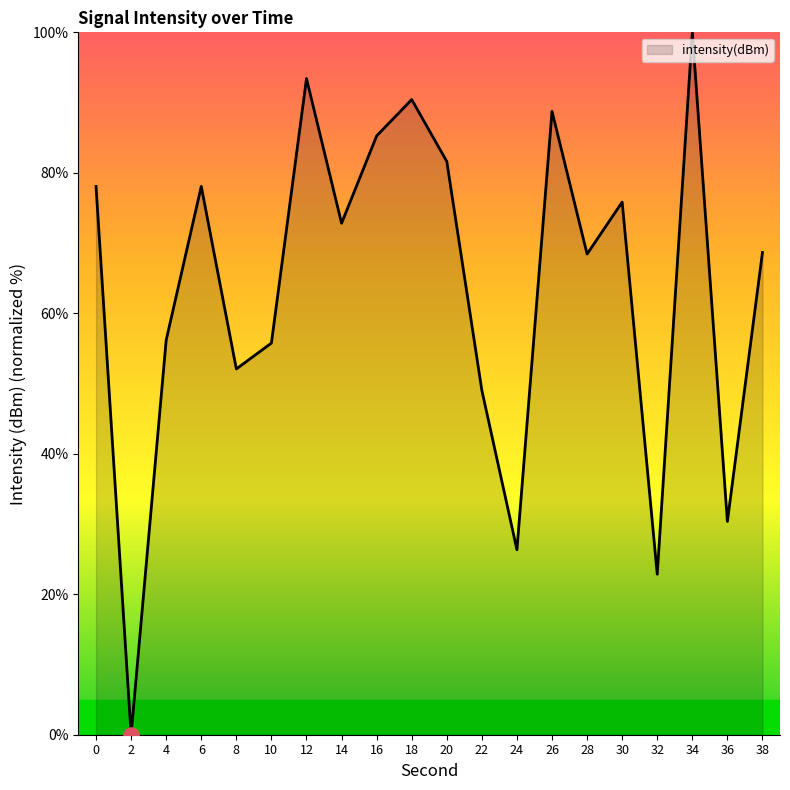

Approximately how many times larger is the value at 34 compared to 32?

4.4